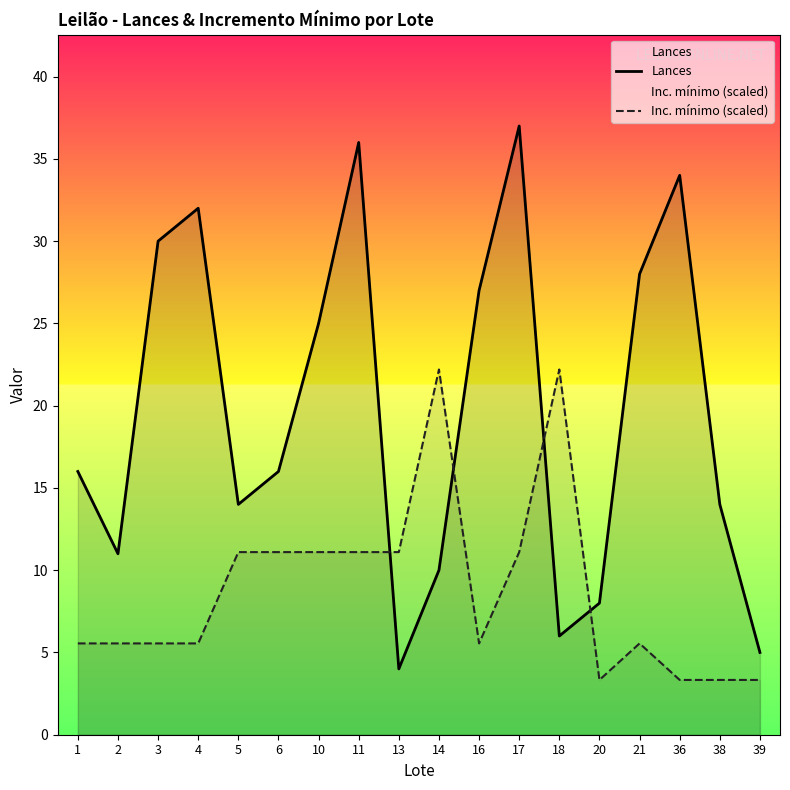

Rank the series by their maximum value, from highest to lowest.

Lances, Inc. mínimo (scaled)